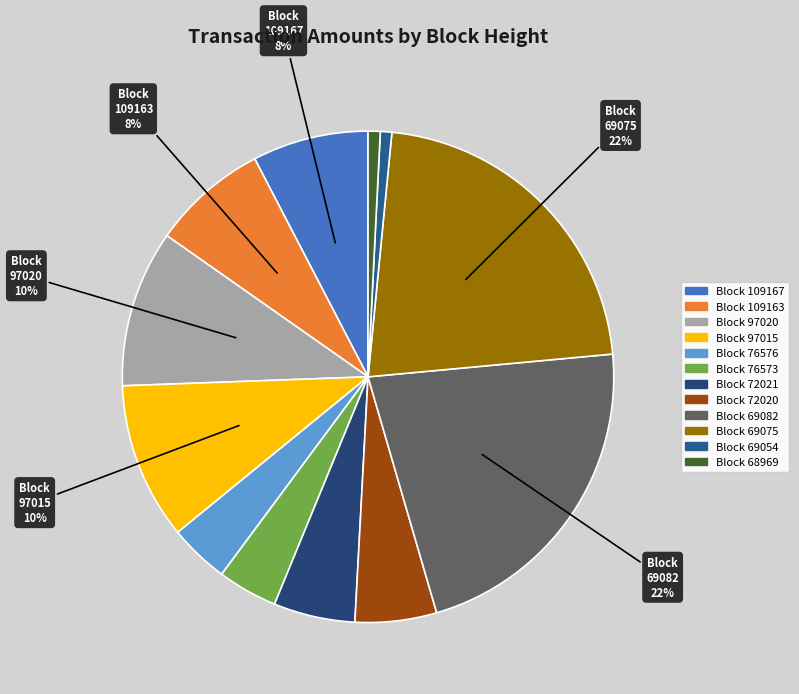

How many slices are in this pie chart?

12